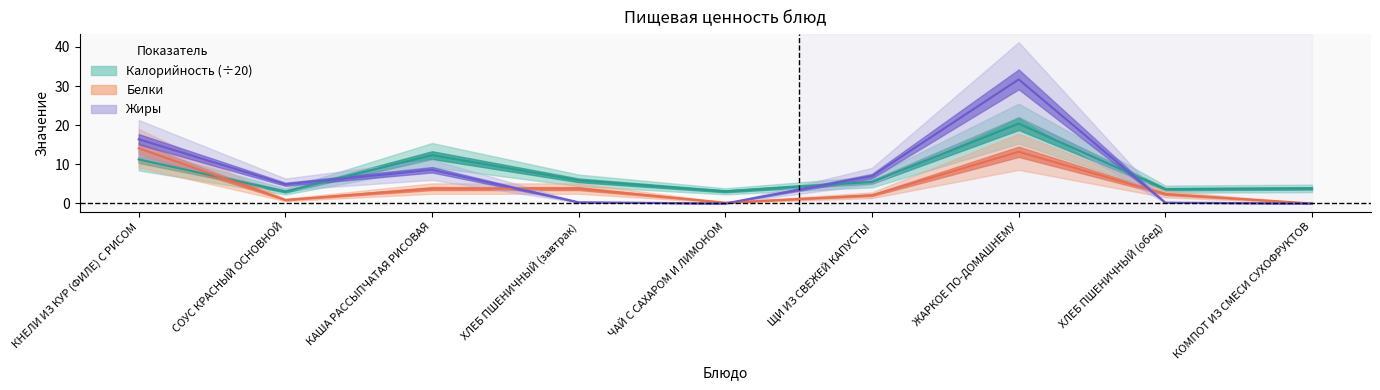

At which category is the sum across all series the highest?

ЖАРКОЕ ПО-ДОМАШНЕМУ